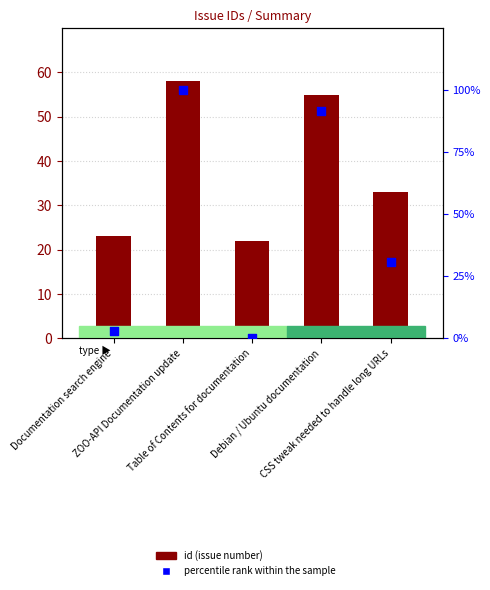

At which category is the sum across all series the highest?

ZOO-API Documentation update